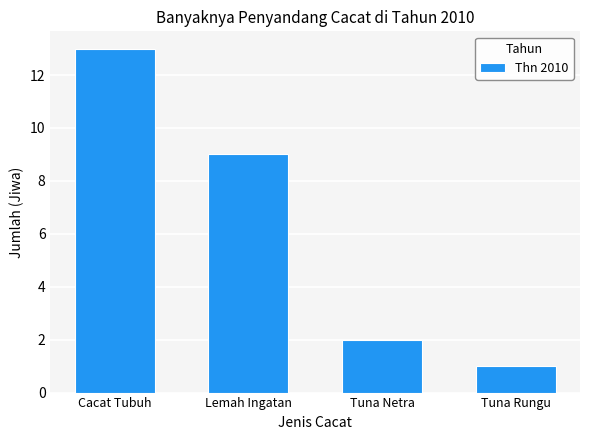

What is the greatest value displayed?

13